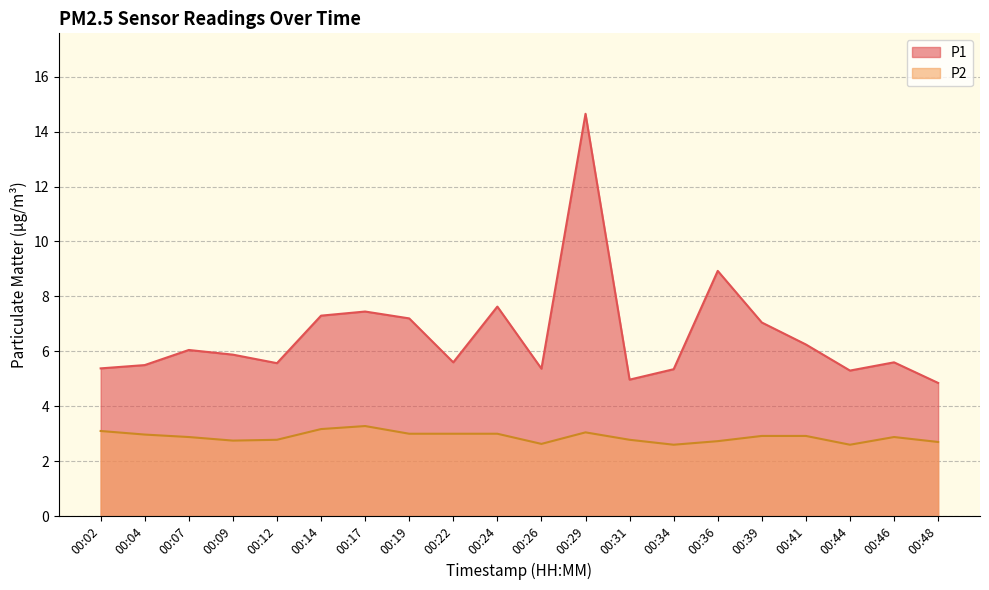

Is the value of P2 at 00:19 greater than the value of P1 at 00:29?

No